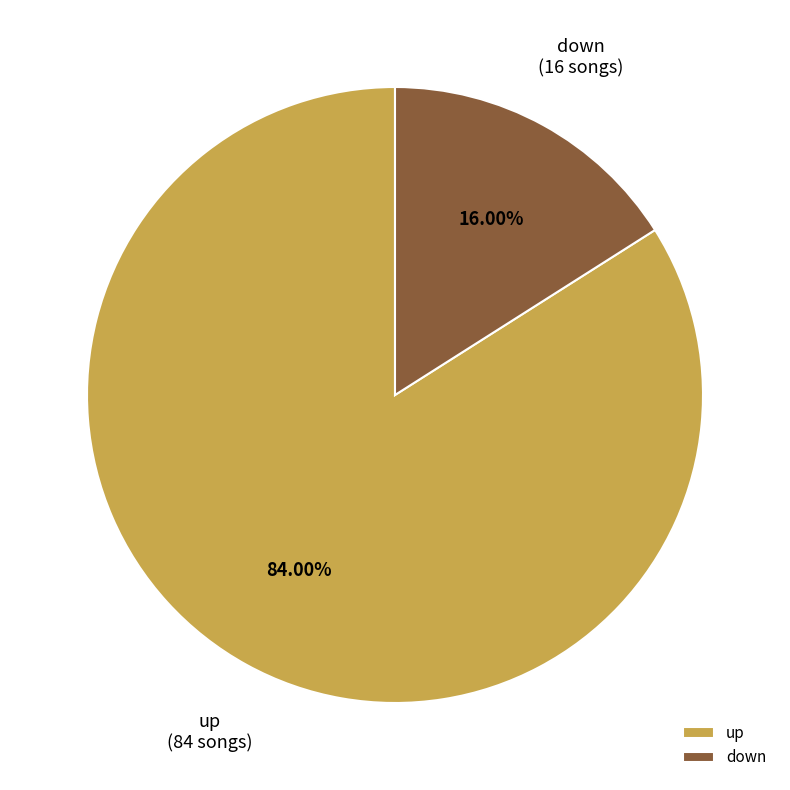

What percentage is the down slice, to the nearest percent?

16%